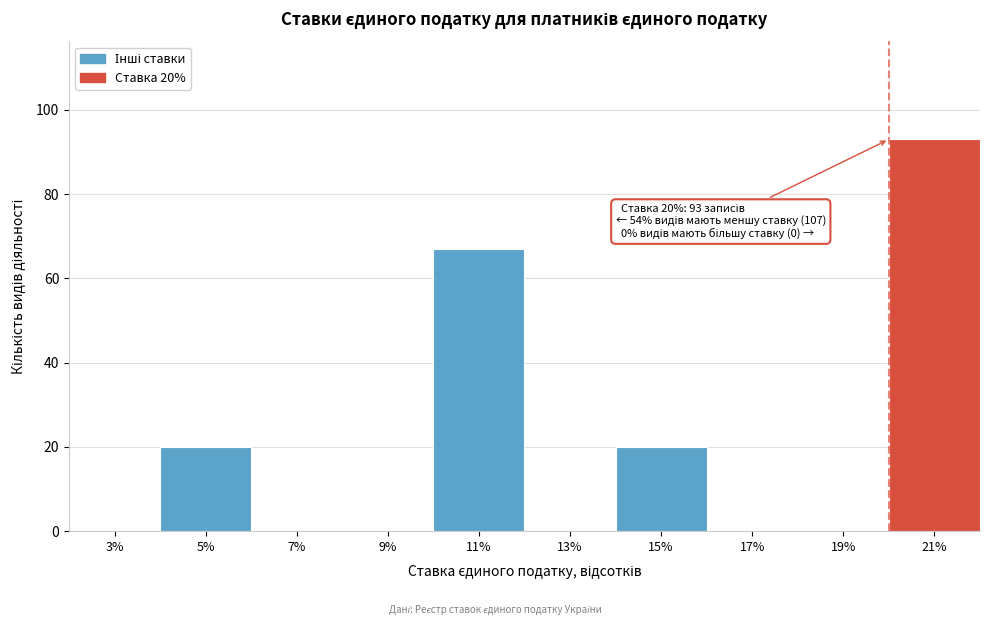

Which range on the x-axis has the tallest bar?

20 to 22